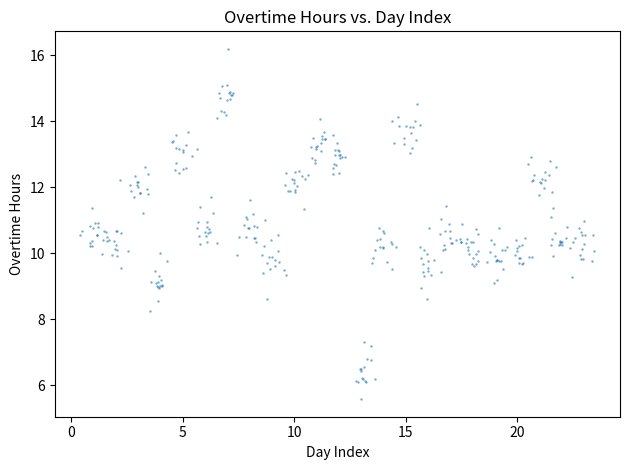

What is the range of Y values (max minus min)?

10.6